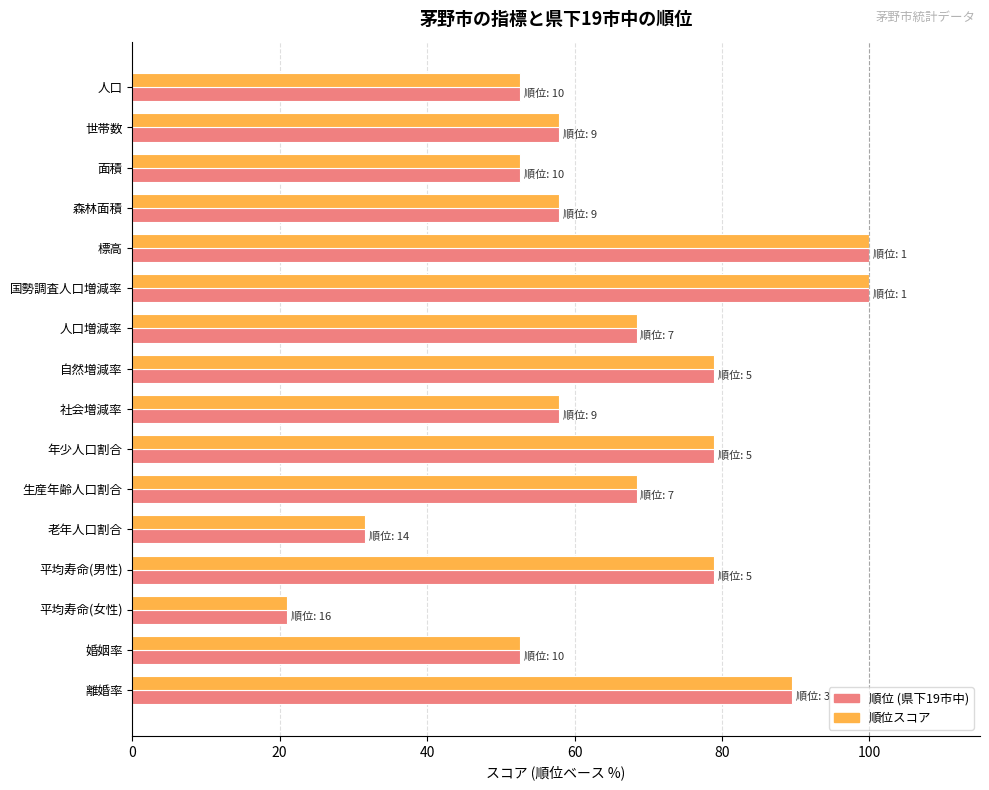

What is the total value across all series at 人口増減率?

136.8